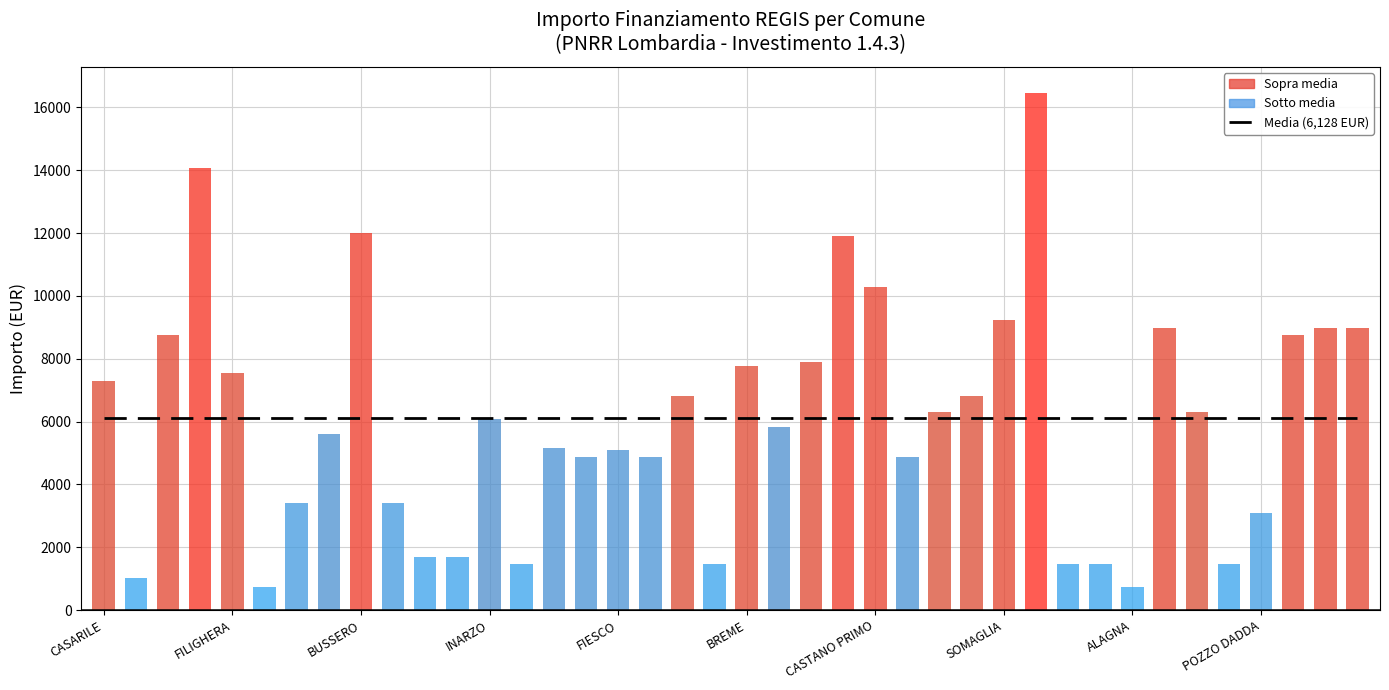

What position from the right is BUSSERO?

32